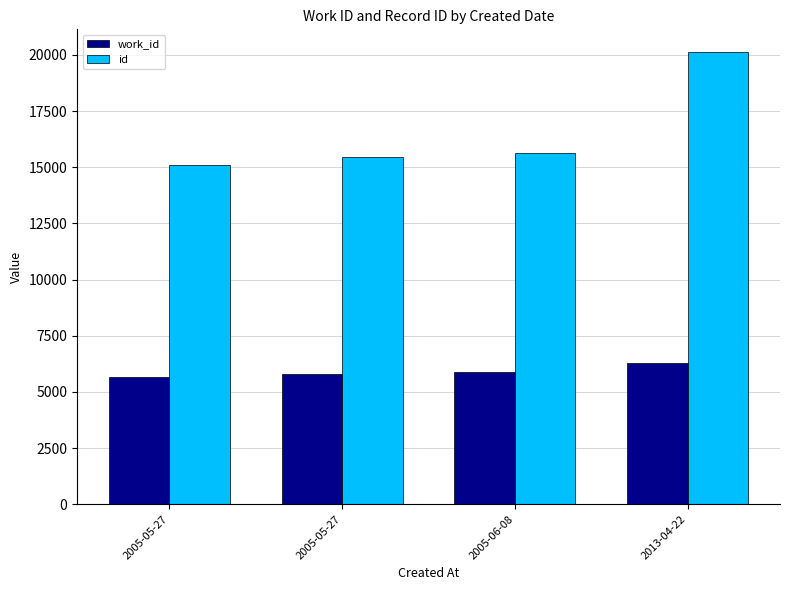

What are all the series names shown in the legend?

work_id, id